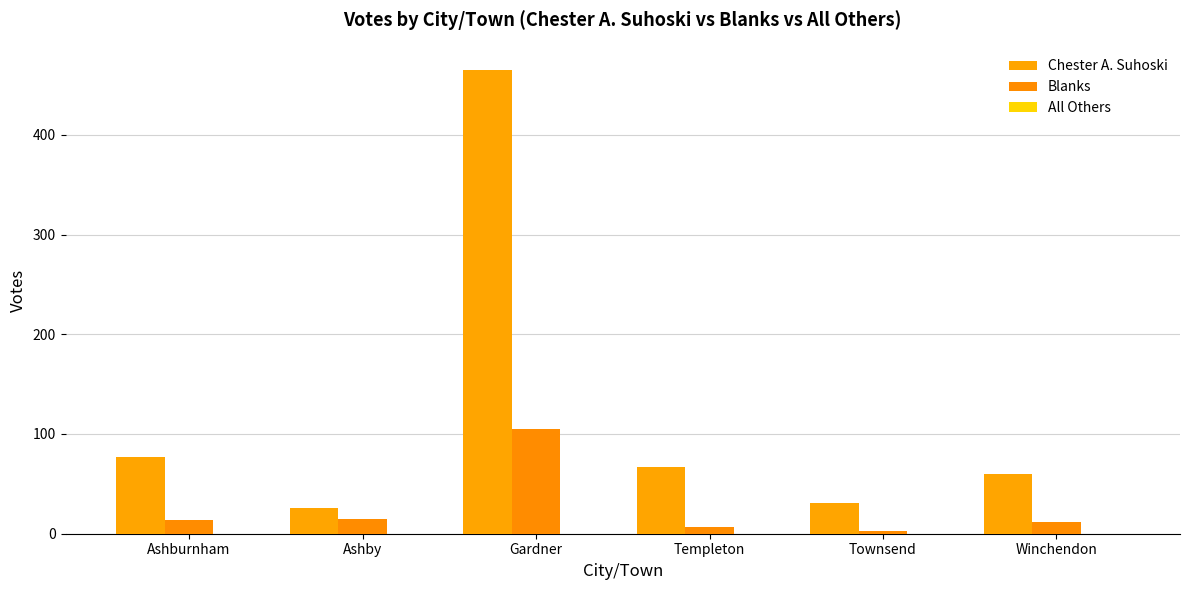

What position from the left is Gardner?

3